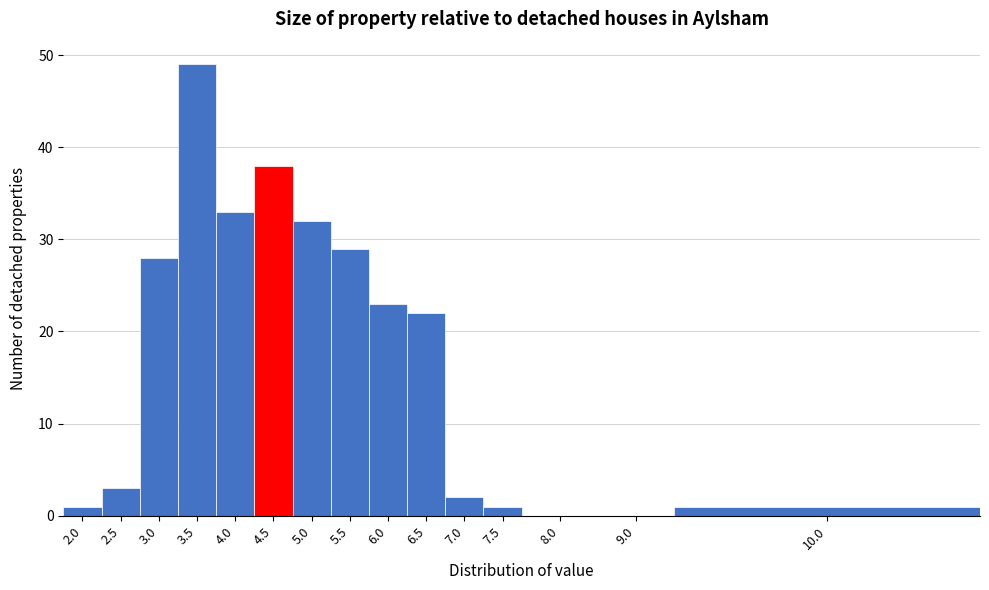

Reading right to left, what are all the values shown in this chart?

10.0=1	9.0=0	8.0=0	7.5=1	7.0=2	6.5=22	6.0=23	5.5=29	5.0=32	4.5=38	4.0=33	3.5=49	3.0=28	2.5=3	2.0=1